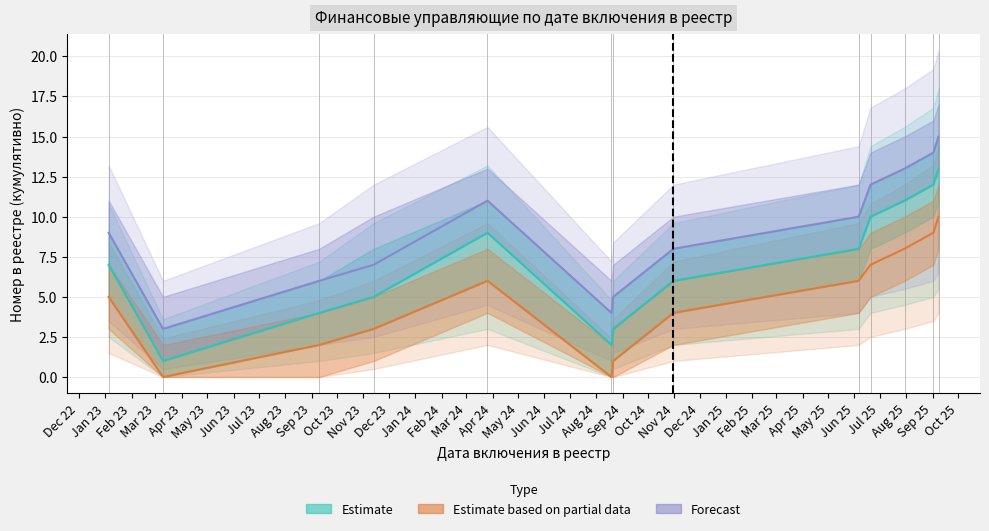

What position from the left is Mar 23?

4